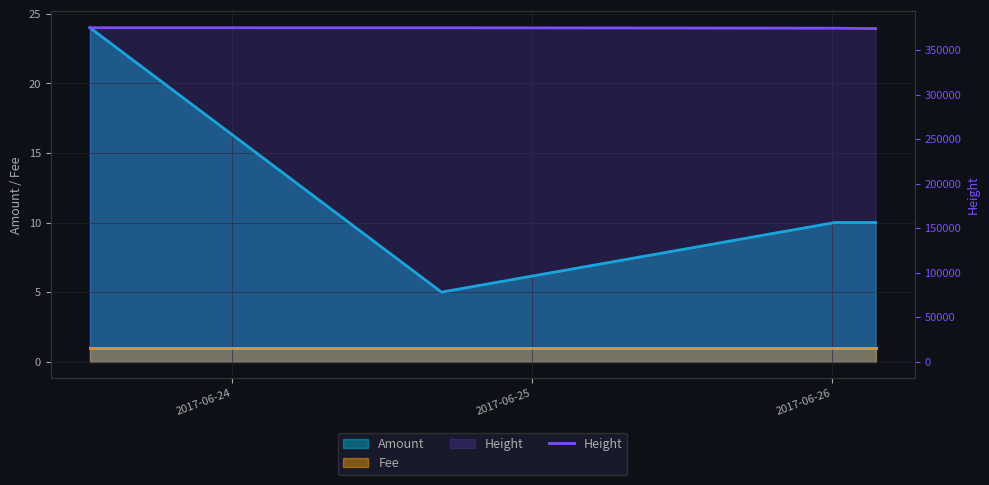

Which category has the highest value across all series?

2017-06-24